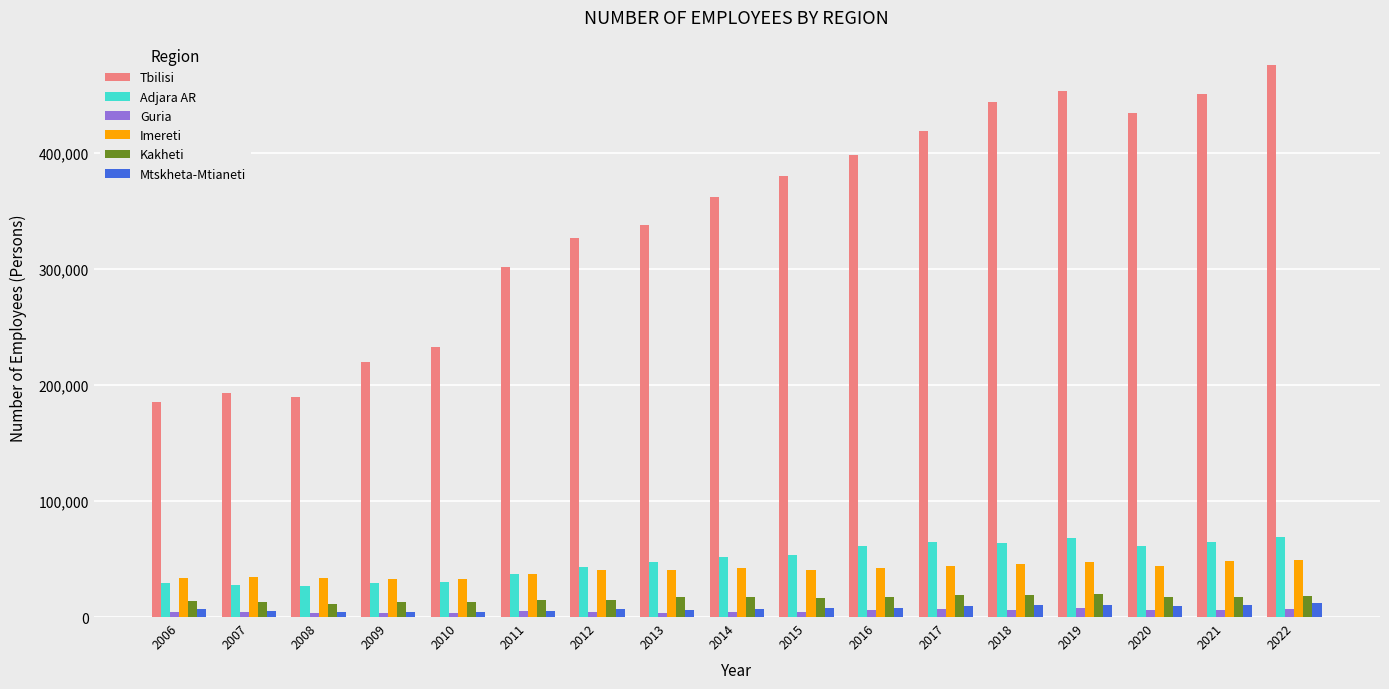

The value of Imereti at 2015 is 22999. True or false?

False